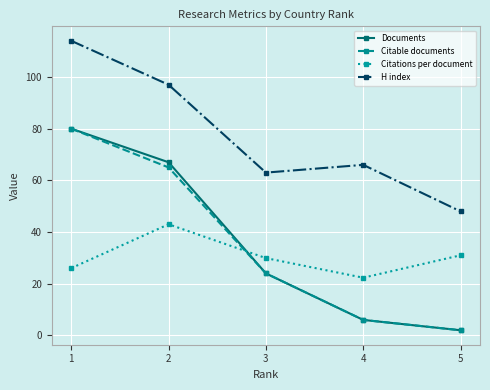

The value of H index at 4 is 66.0. True or false?

True